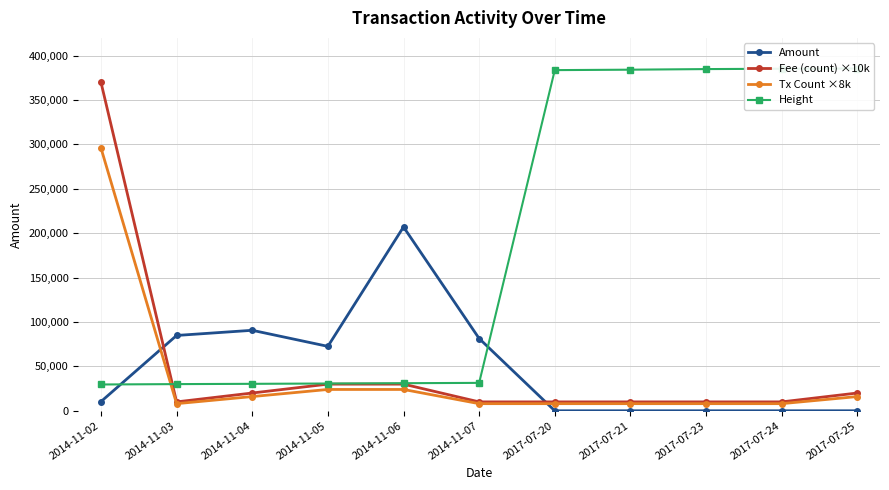

What position from the left is 2017-07-21?

8